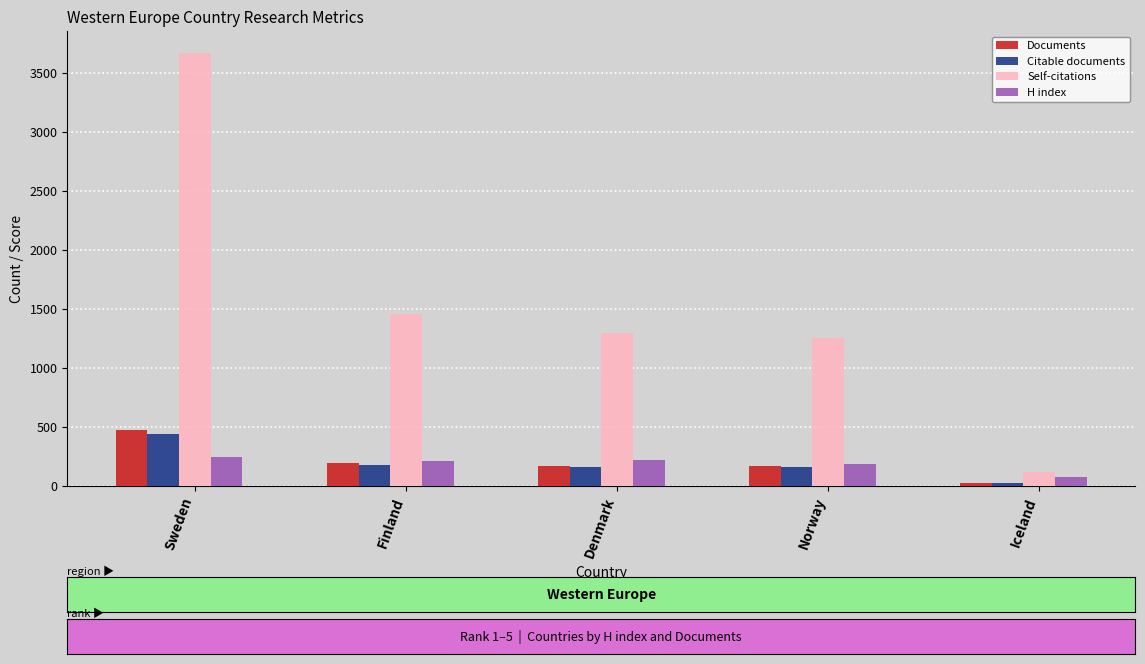

True or false: Self-citations has a value of 656 at Finland.

False